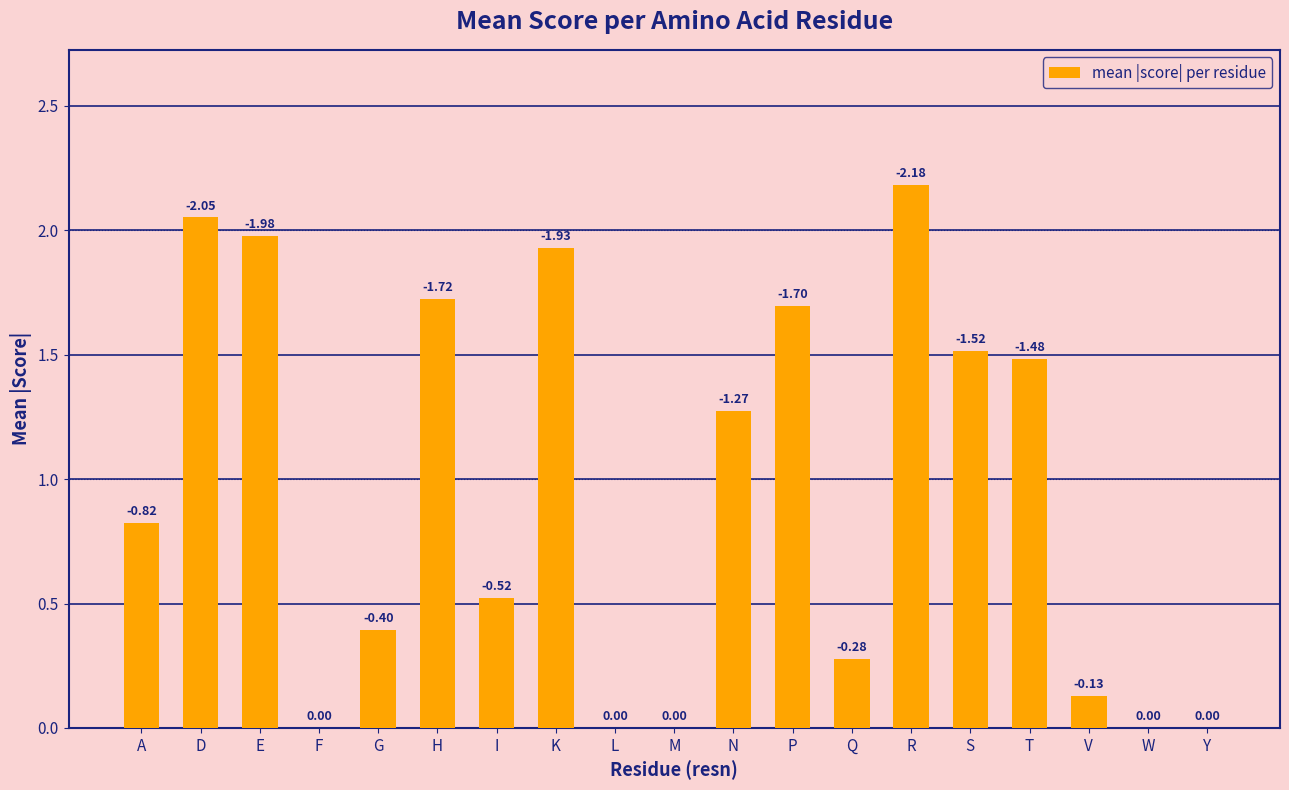

What is the sum of all values?

18.0